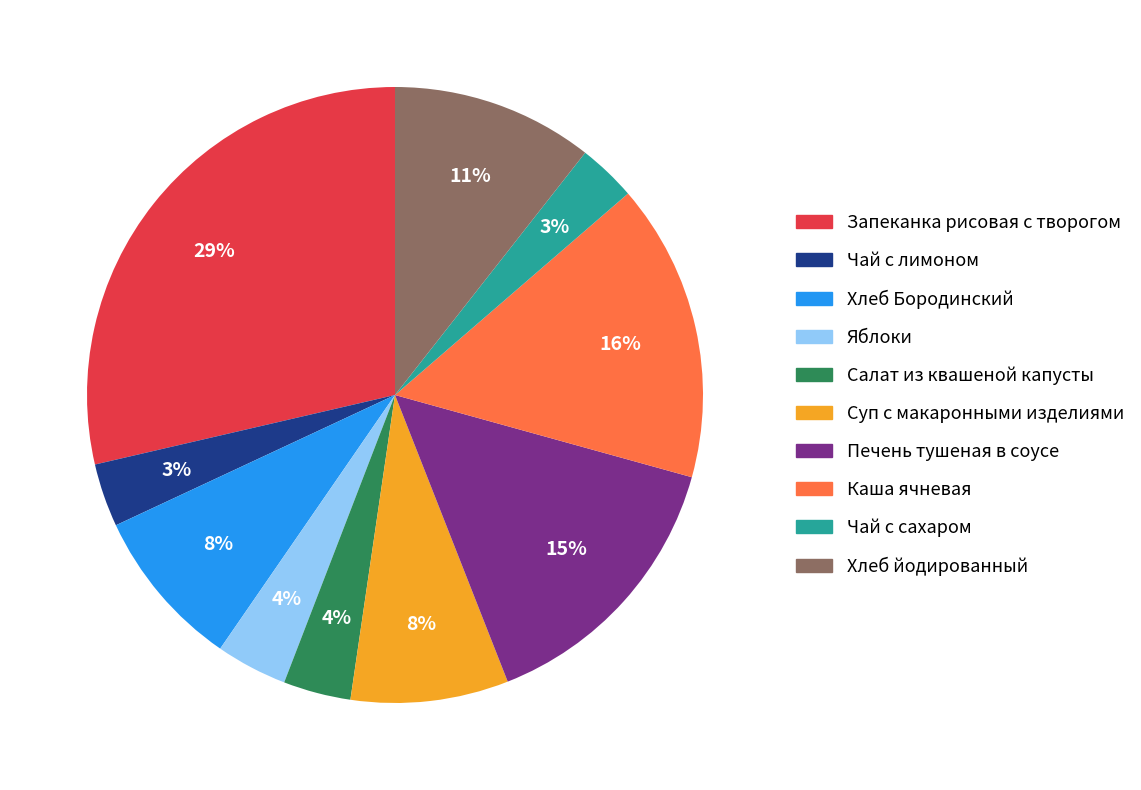

Combined, do Чай с сахаром and Суп с макаронными изделиями account for over 50%?

No